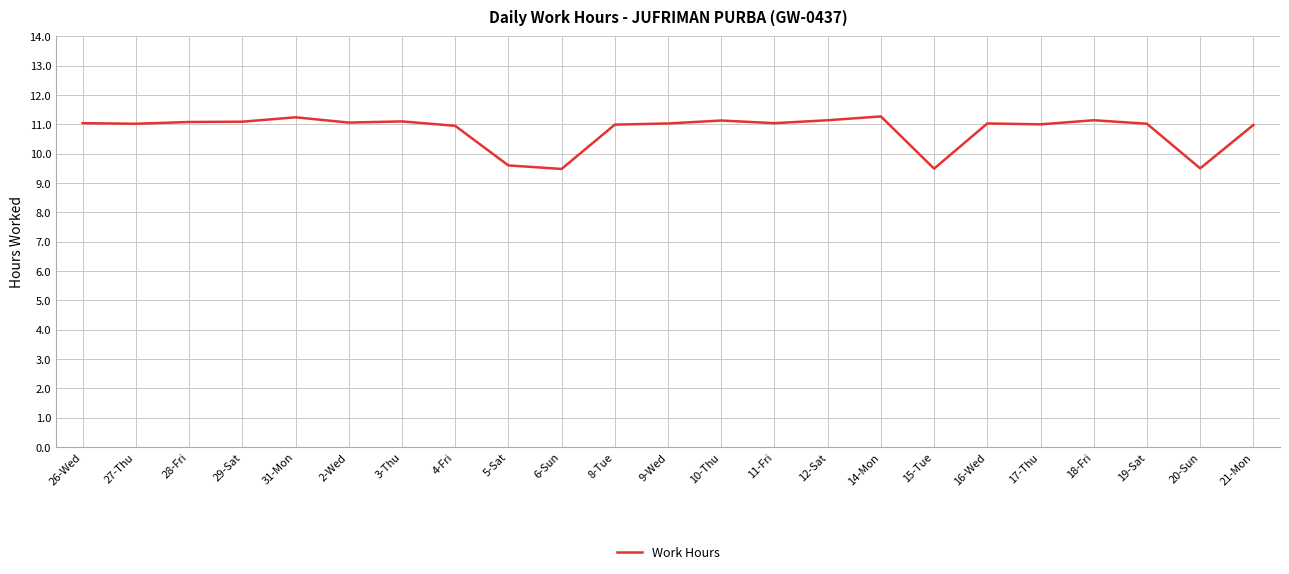

What position from the left is 5-Sat?

9